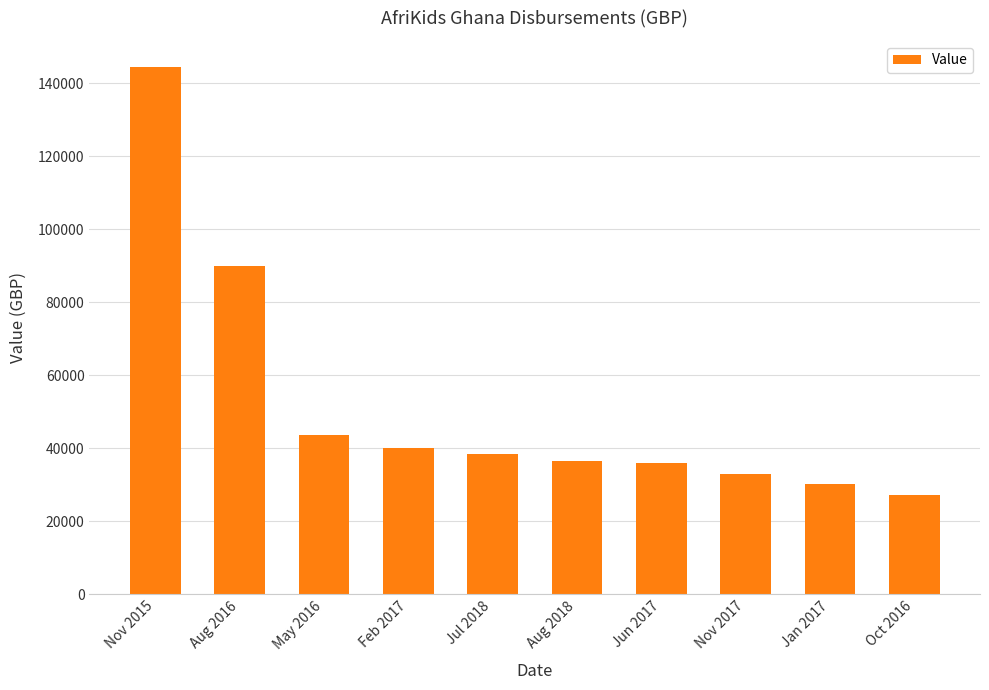

True or false: the data shows 23974.1 at Jun 2017.

False